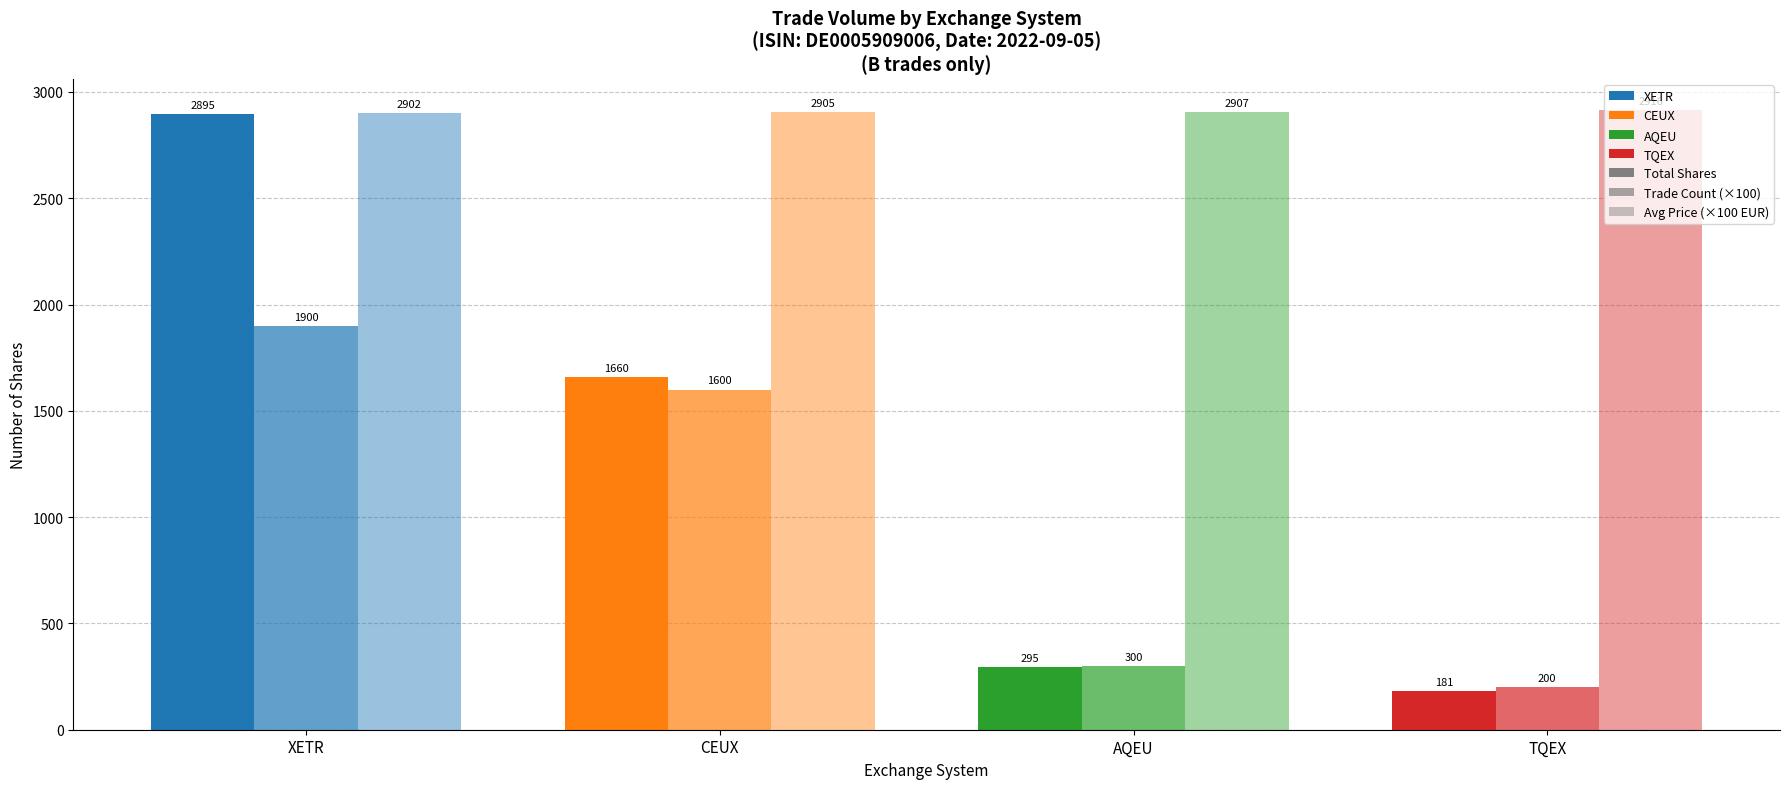

What is the value of the Trade Count (×100) bar at the 4th from the left?

200